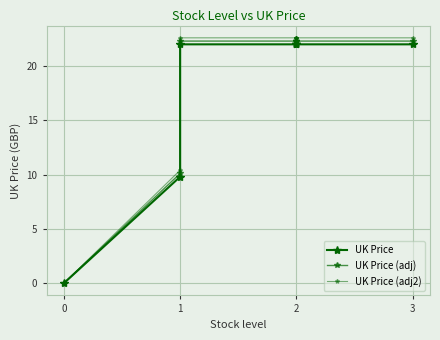

List the series in order of their overall mean, highest first.

UK Price (adj2), UK Price (adj), UK Price